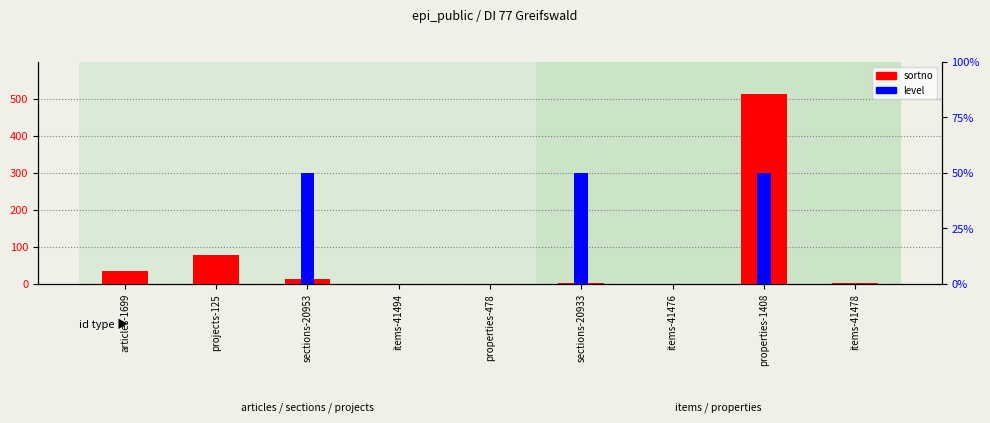

What is the label of the 2nd bar from the left?

projects-125